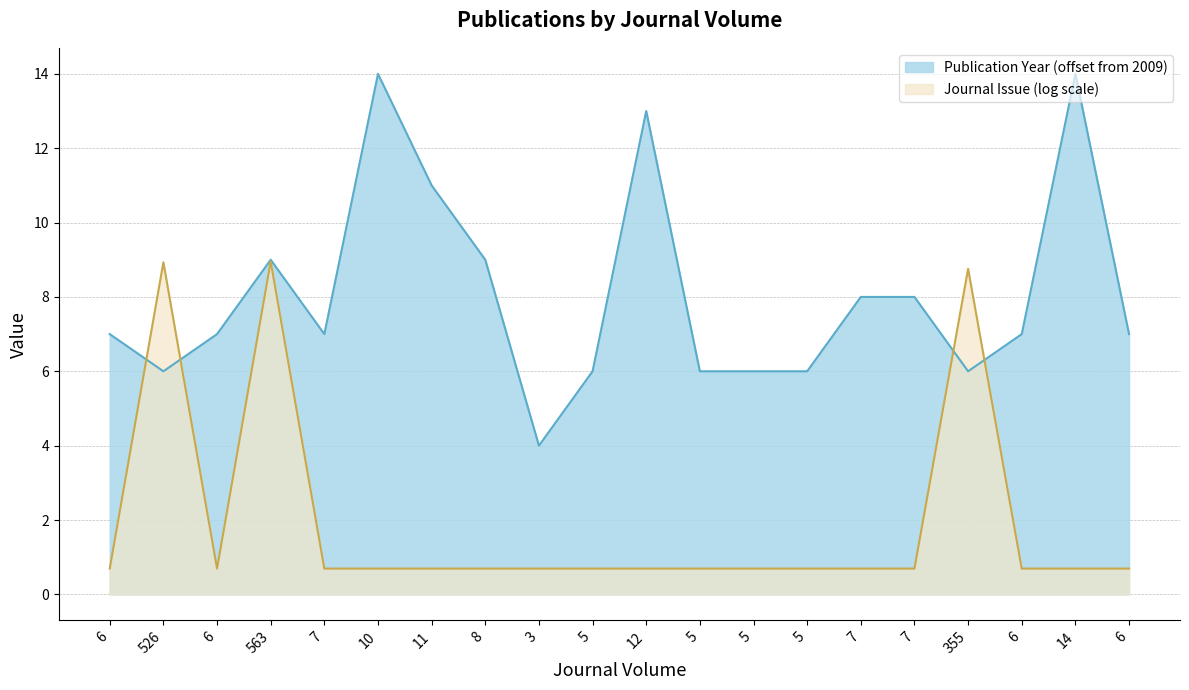

What is the difference between the highest and lowest values at 12?

12.3